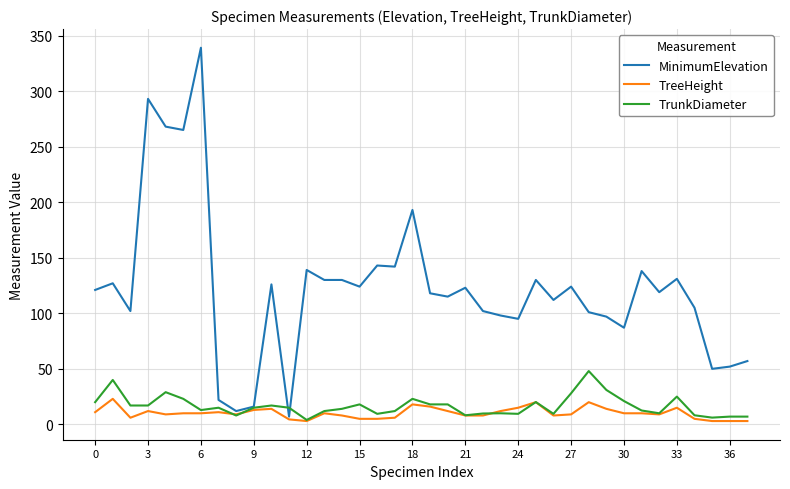

Which series has the widest spread of values?

MinimumElevation